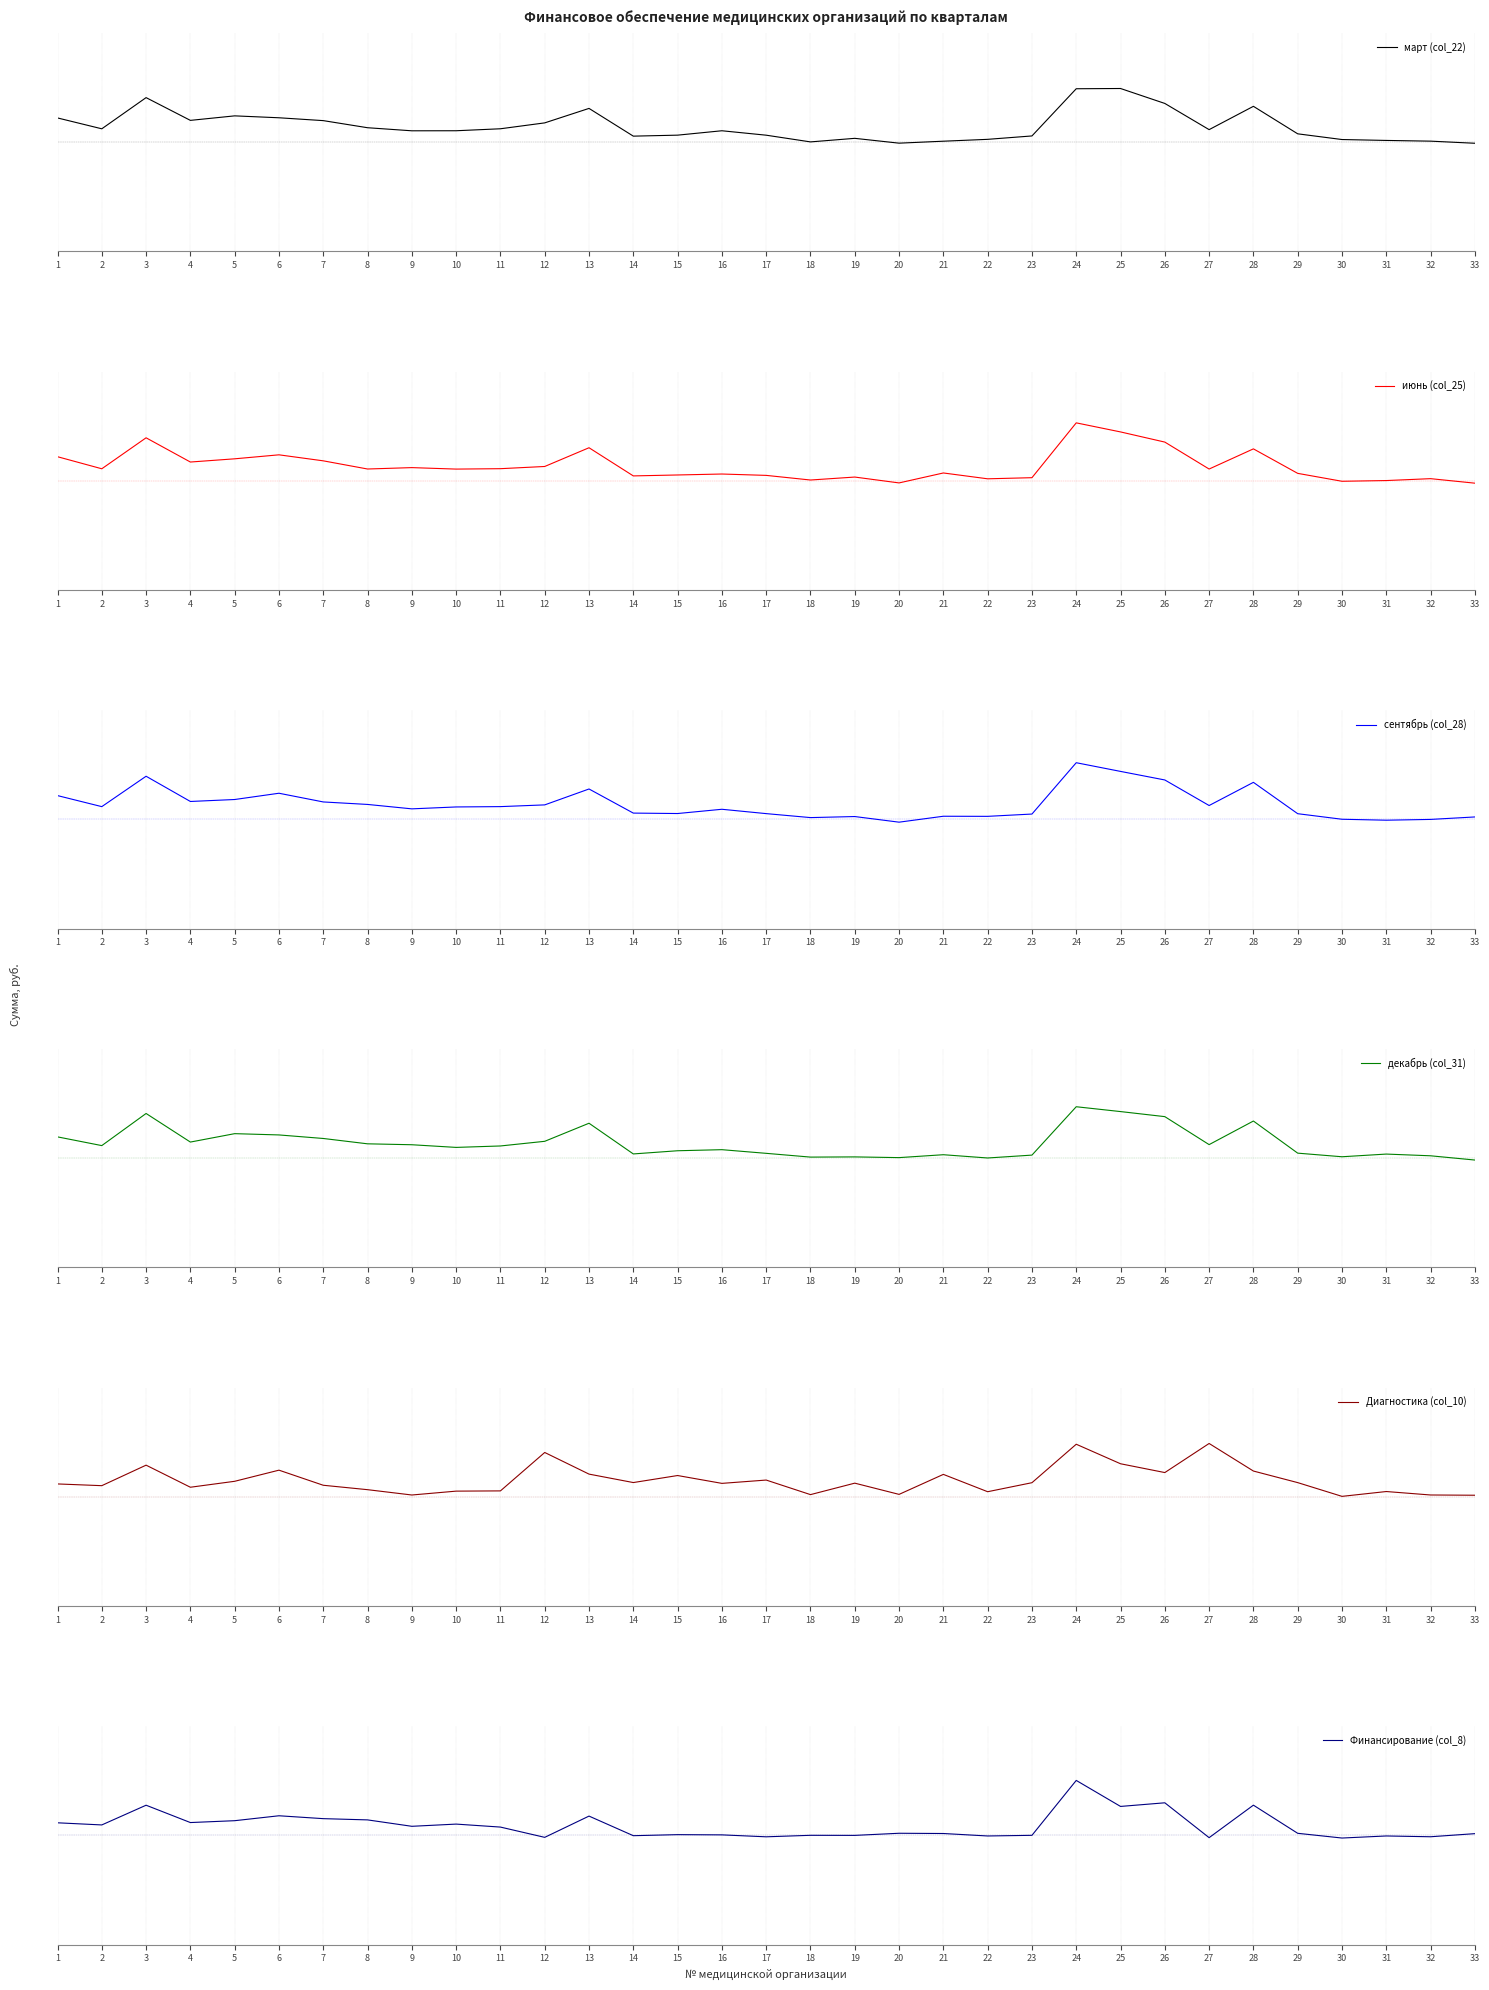

Is the value of сентябрь (col_28) at 9 greater than the value of март (col_22) at 13?

No